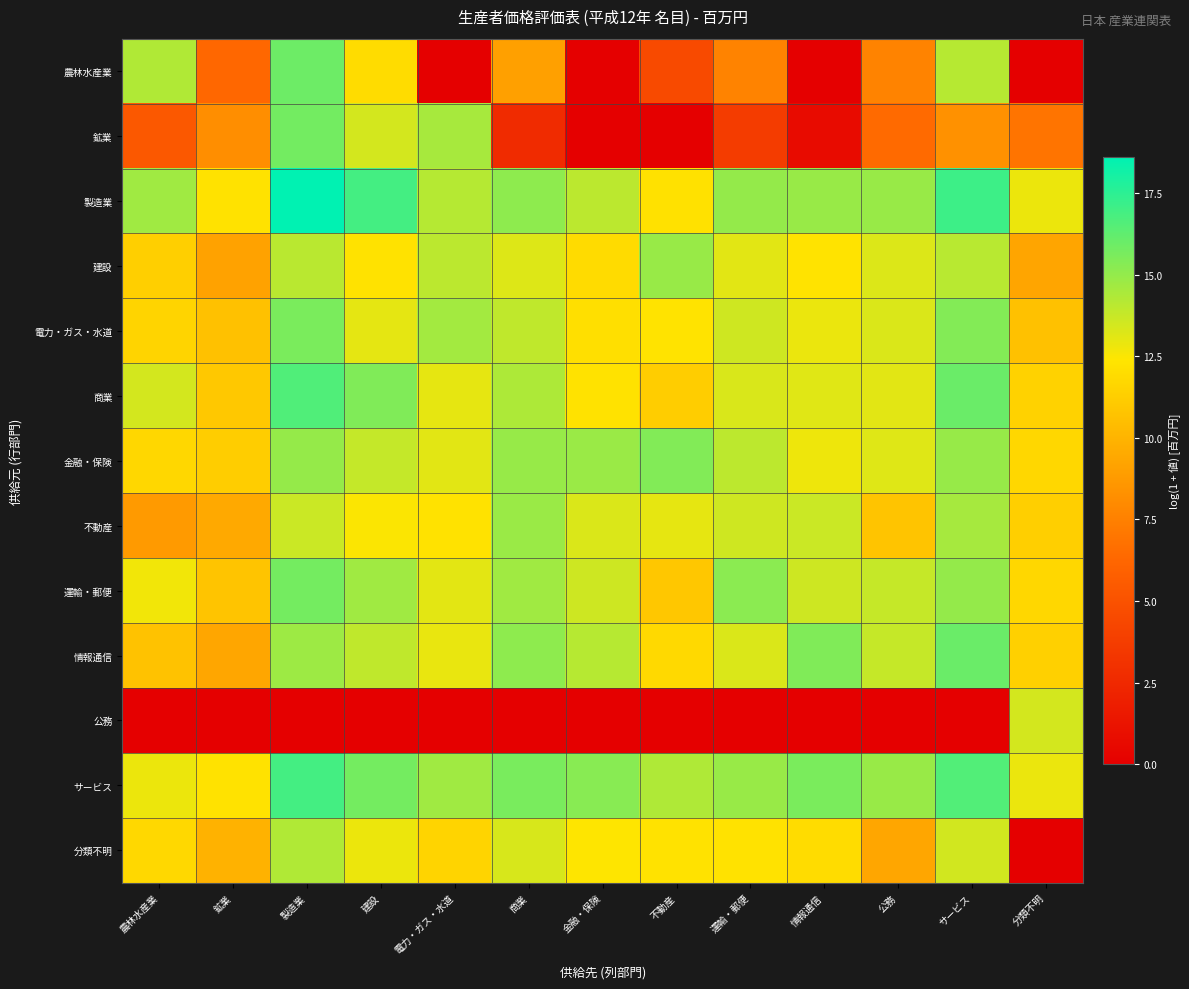

At how many categories does at least one series exceed 2?

13